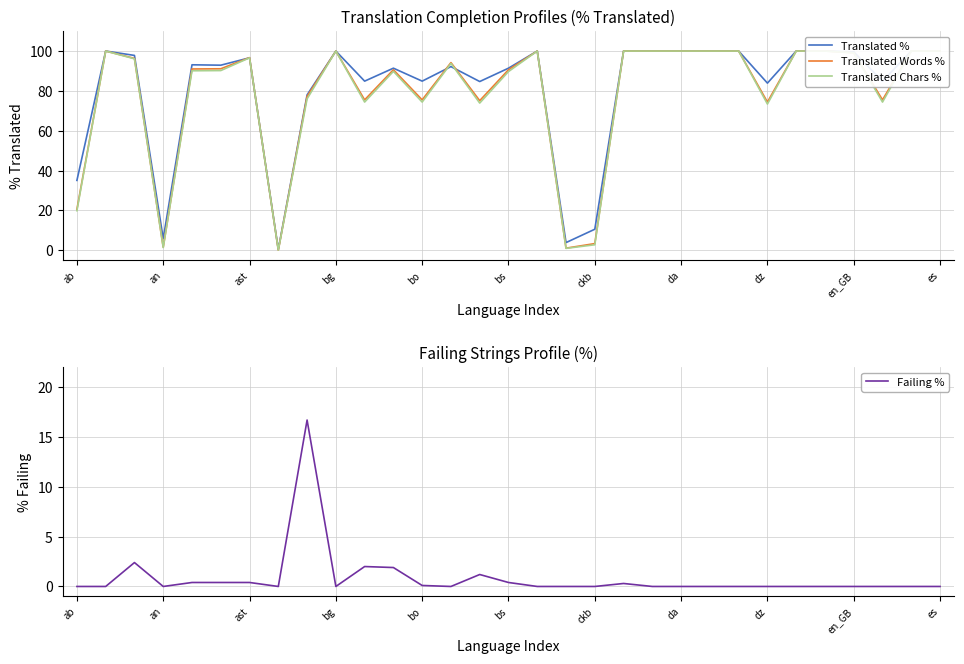

What is the sum of all Translated % values?

2512.3